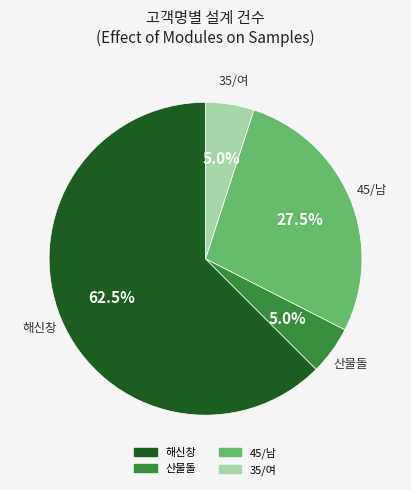

Is there any slice that represents more than half of the pie?

Yes